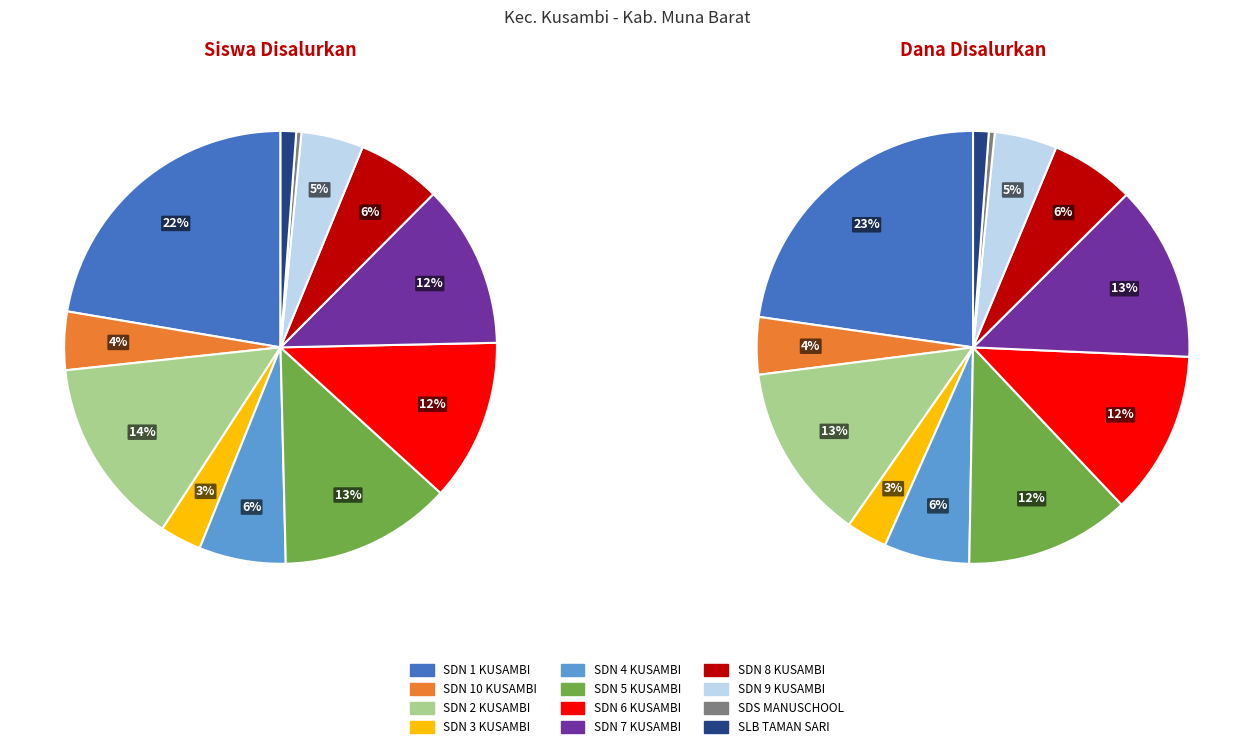

How many segments does this pie chart have?

12